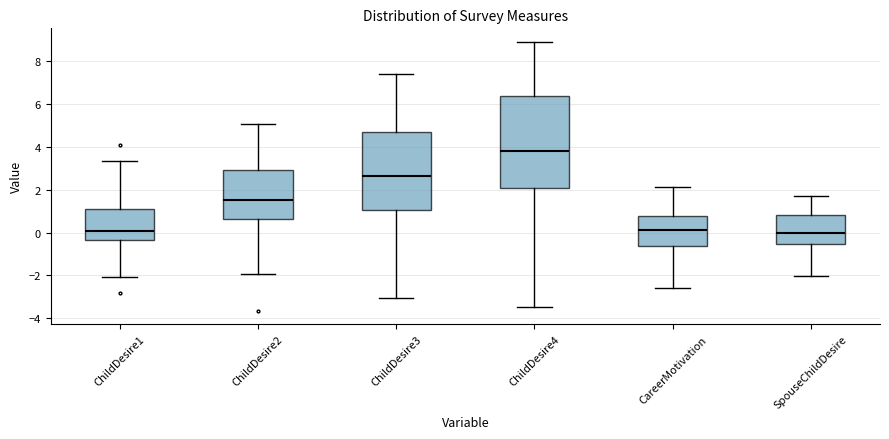

Which box is the tallest, from its lower edge to its upper edge?

ChildDesire4